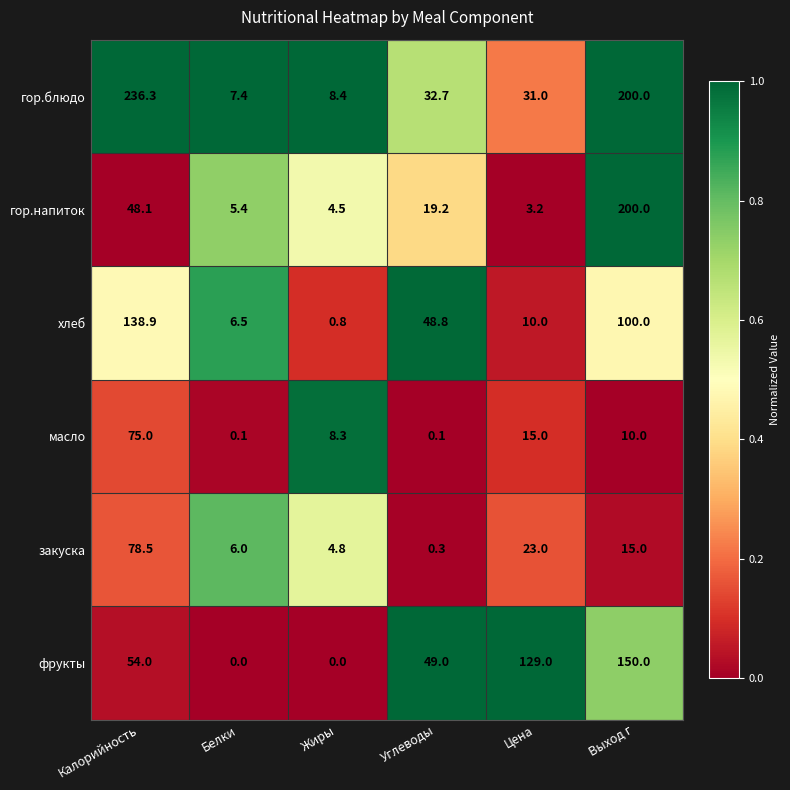

What is the sum of all гор.напиток values?

280.4